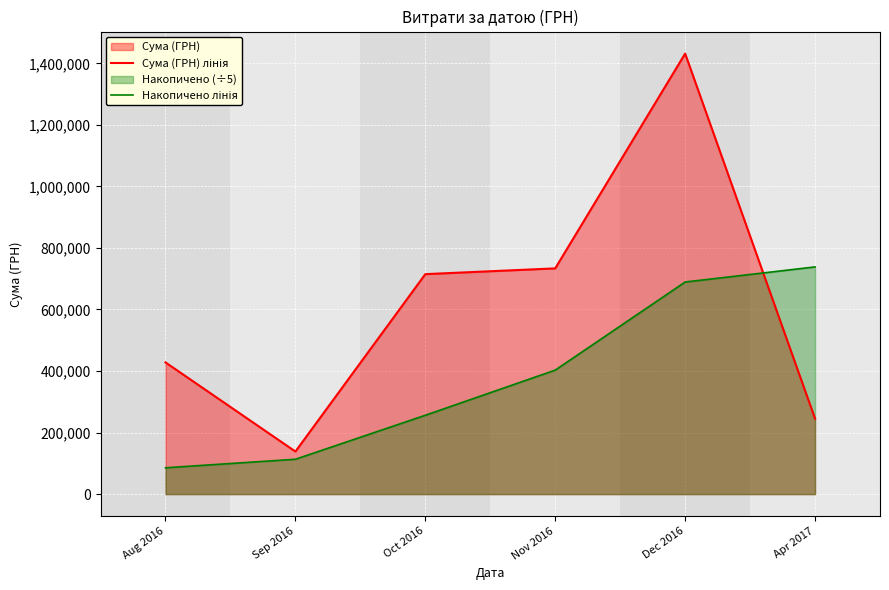

What is the value of the Накопичено лінія point at the 2nd from the left?

113281.1